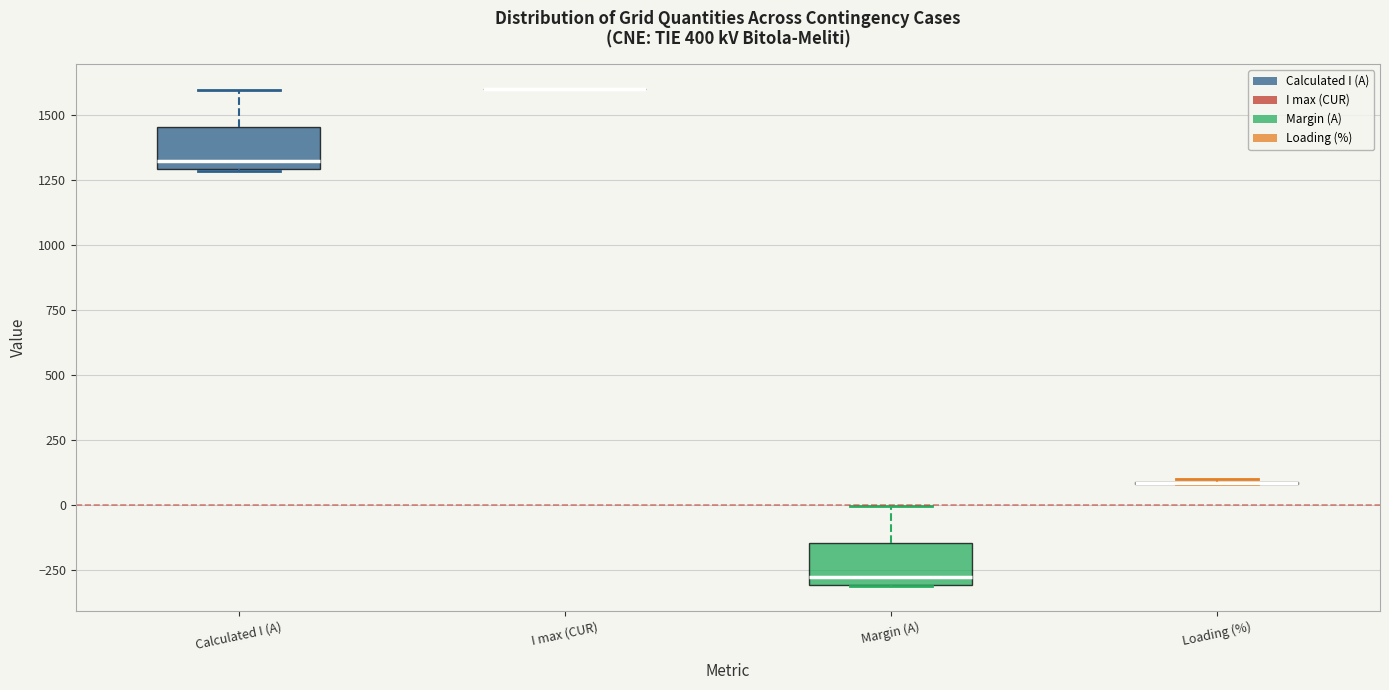

Reading left to right, read every box against the y-axis: the position of its median line, the range the box covers, and the ends of its whiskers. The values are not printed on the chart, so give them approximately, as read against the axis.

Calculated I (A): median 1300 (just above the box's lower edge), box 1300 to 1450, whiskers 1300 to 1600
I max (CUR): box collapsed to a line at 1600, whiskers 1600 to 1600
Margin (A): median -300 (just above the box's lower edge), box -300 to -150, whiskers -300 to 0
Loading (%): box collapsed to a line at 100, whiskers 100 to 100